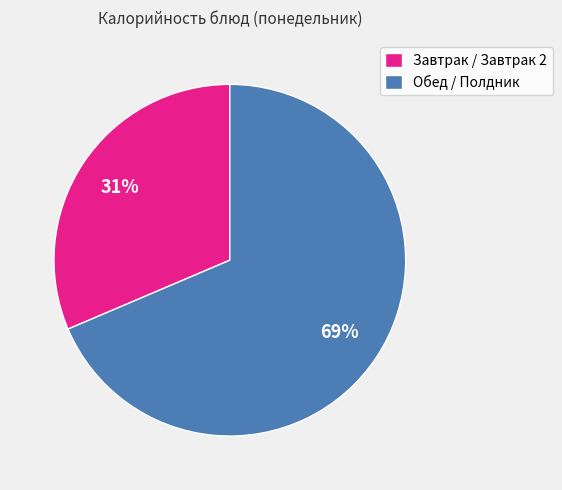

The Завтрак / Завтрак 2 slice represents 16% of the pie. True or false?

False